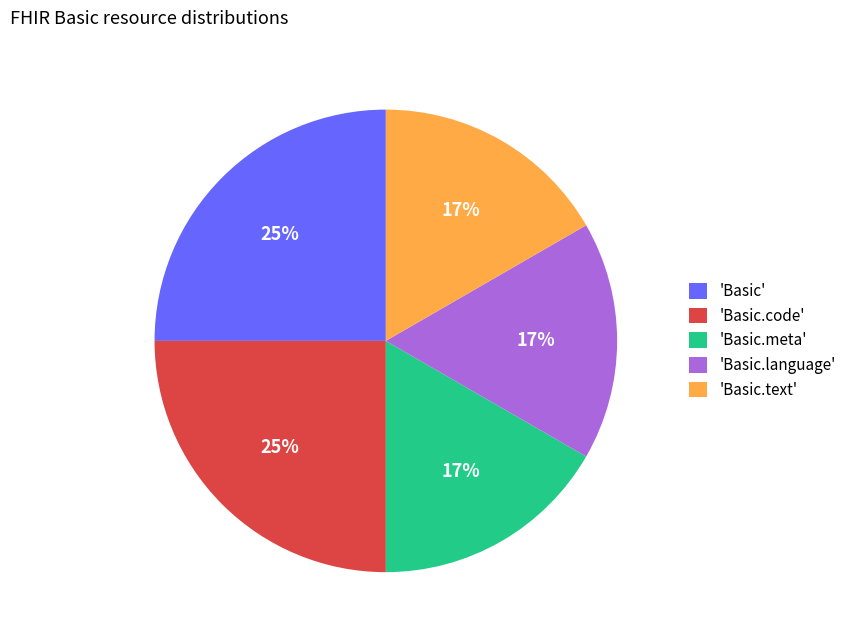

Which has a higher value, 'Basic.code' or 'Basic.text'?

'Basic.code'